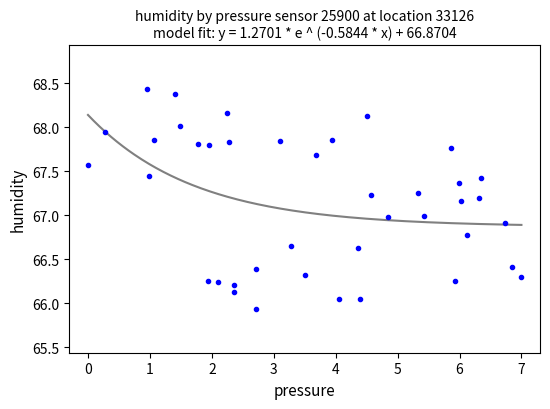

What is the range of Y values (max minus min)?

2.5